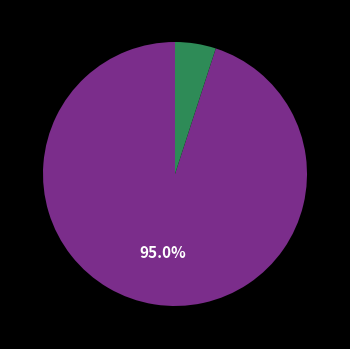

Is there a majority slice in this chart?

Yes